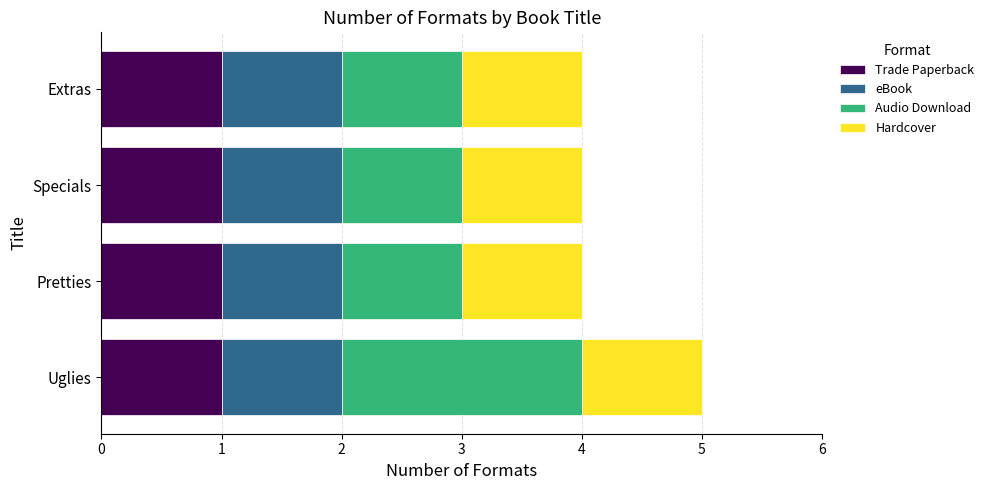

How many data points does each series have?

4